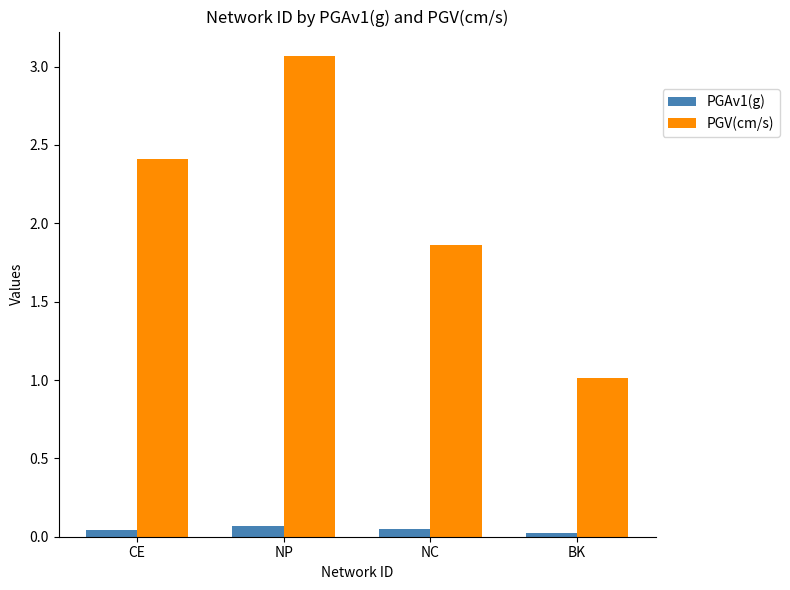

How many data points in PGV(cm/s) are less than 2?

2